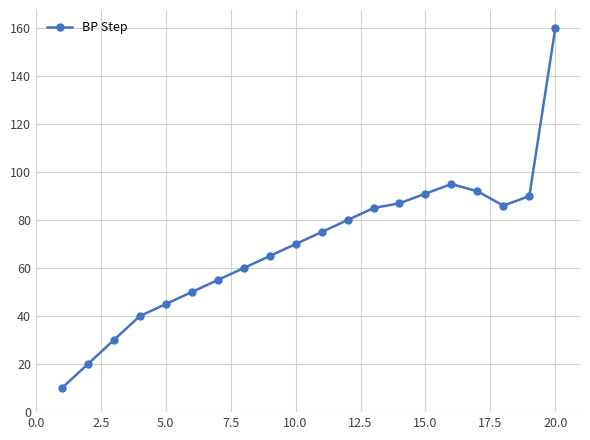

What is the maximum value shown in the chart?

160